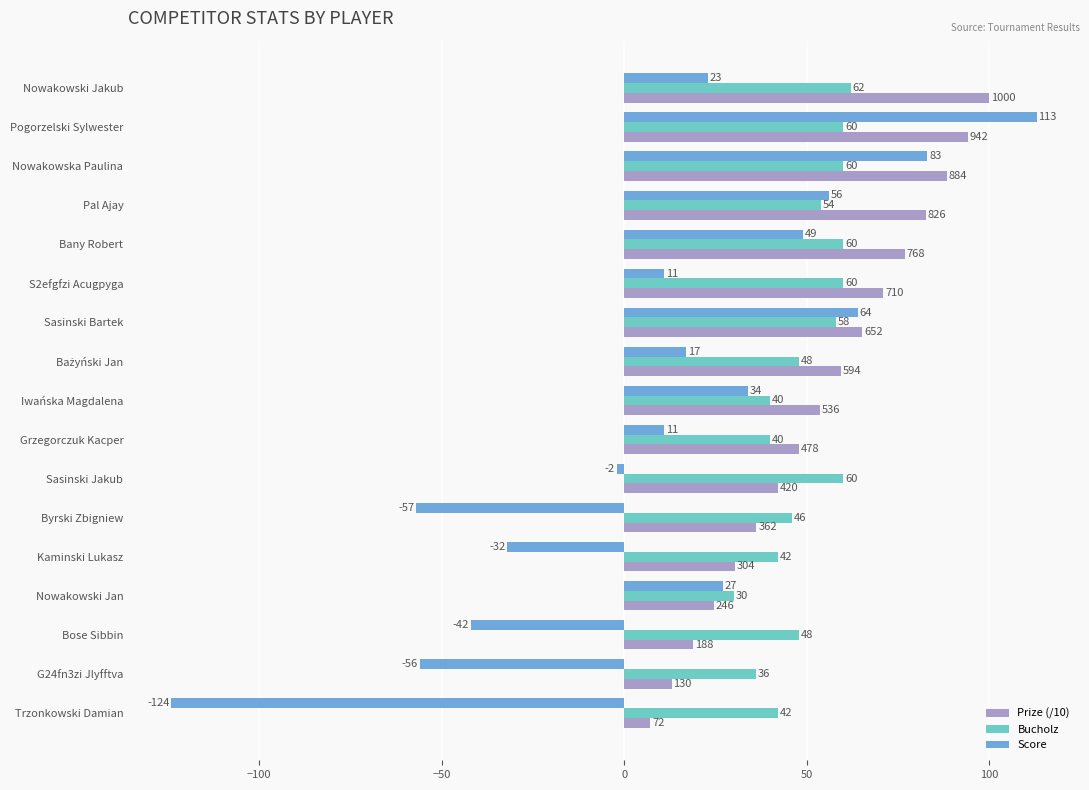

At Byrski Zbigniew, list the series in order from smallest to largest.

Score, Prize (/10), Bucholz